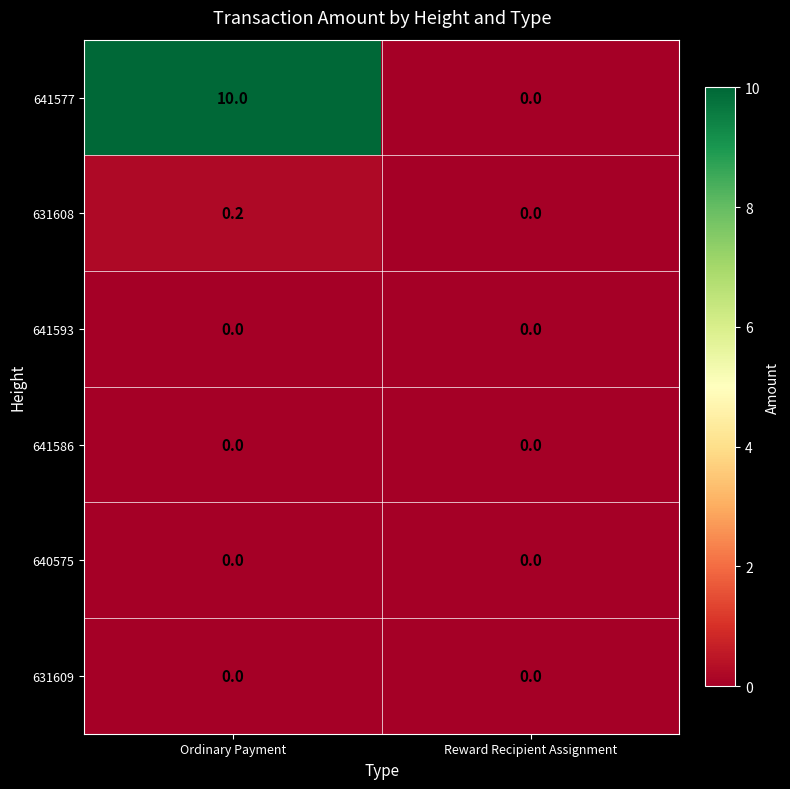

Which category has the highest value across all series?

Ordinary Payment